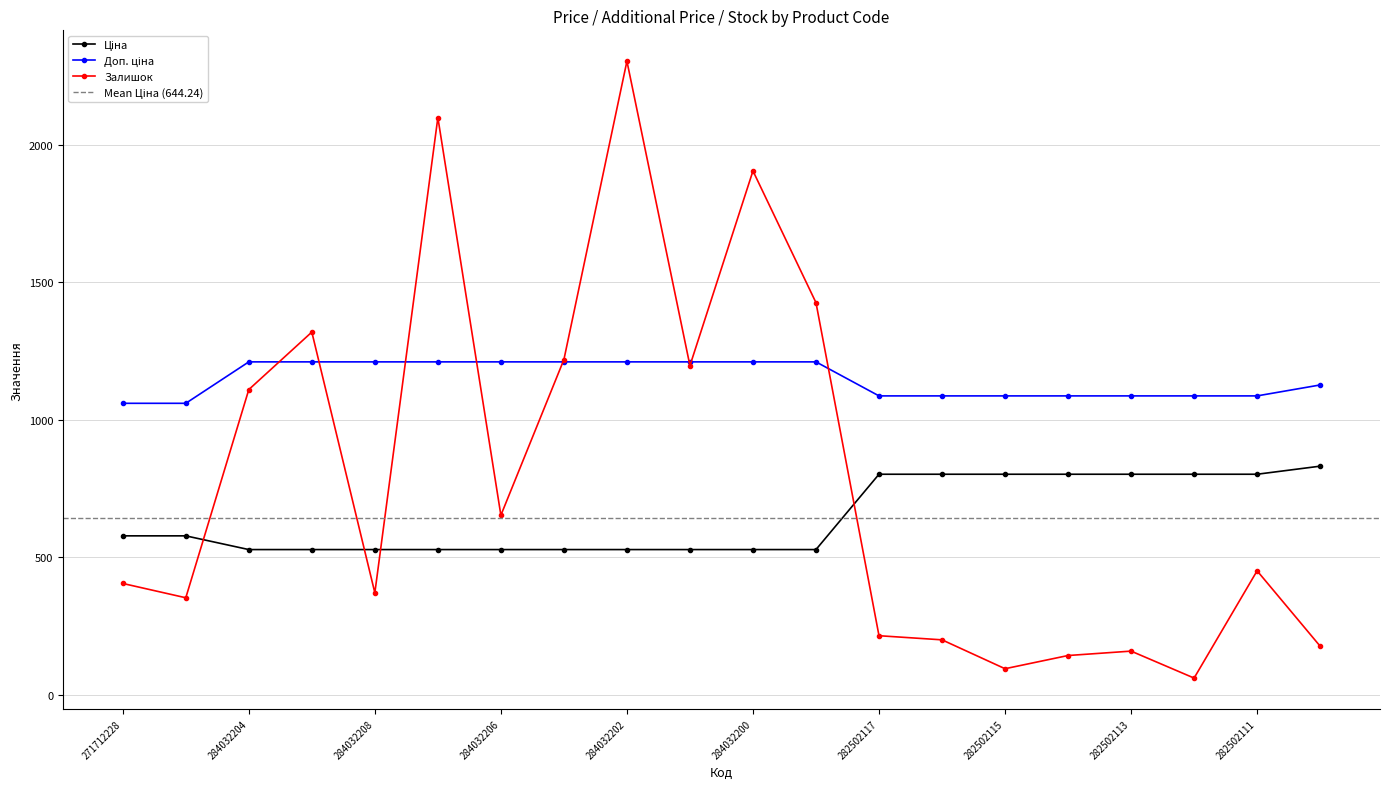

Which series has the largest range (max minus min)?

Залишок